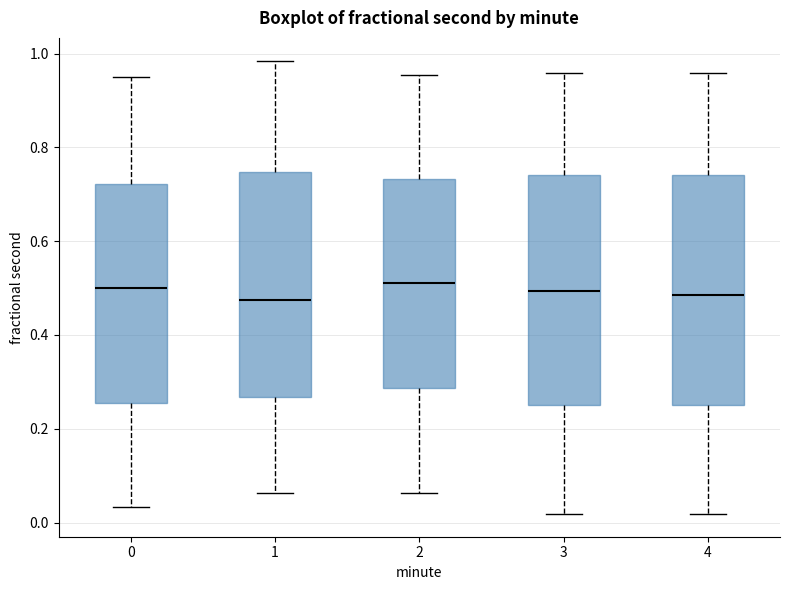

Where does the lower whisker of the box at x = 2 end on the y-axis? The values are not printed on the chart, so give them approximately, as read against the axis.

0.06